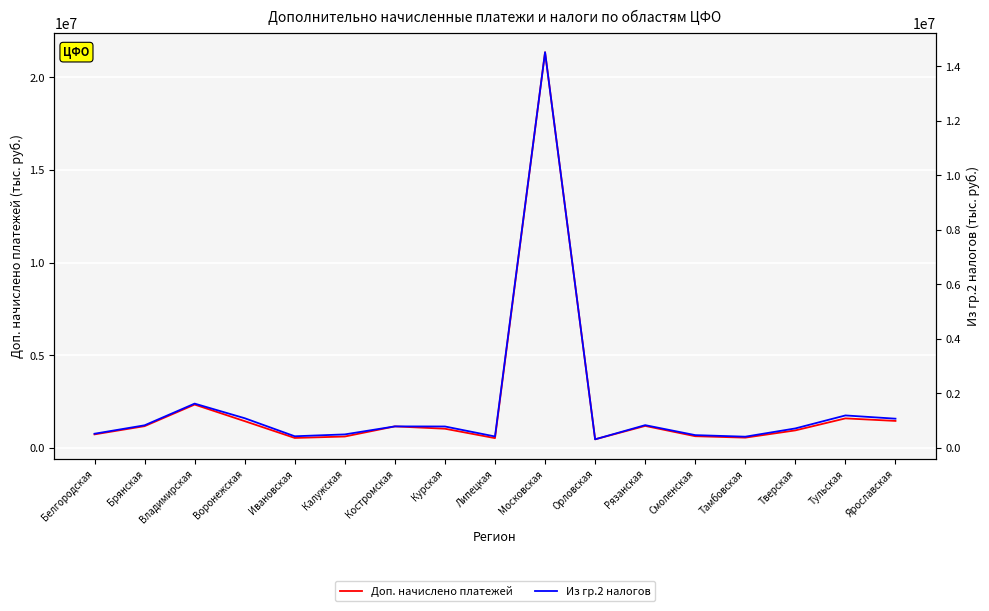

What is the sum of the Доп. начислено платежей values at Орловская and Ярославская?

1934755